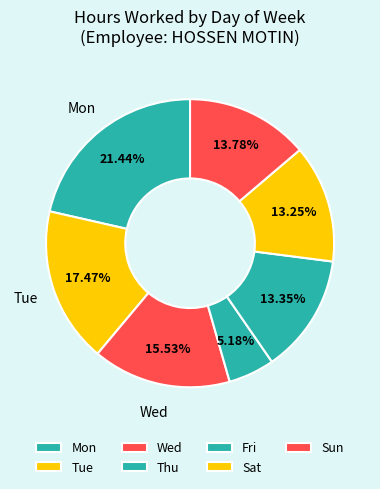

Is Sun the majority of the pie?

No